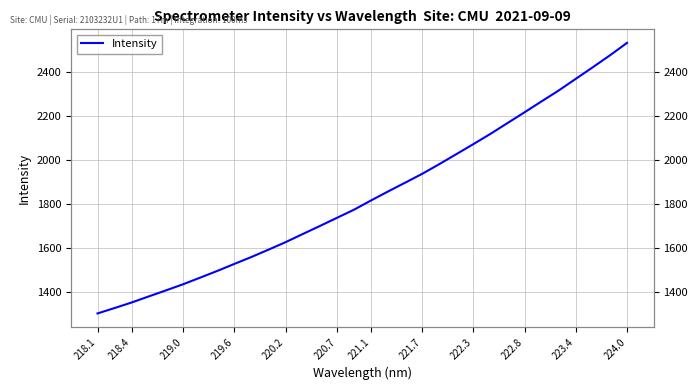

What is the value of the 28th point from the left?

2315.8